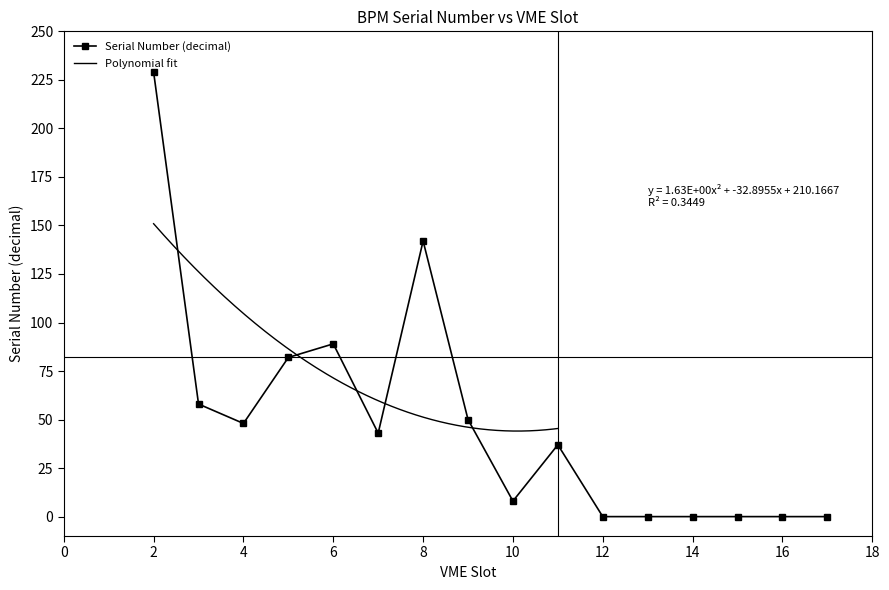

Between 10 and 5, which is larger?

5